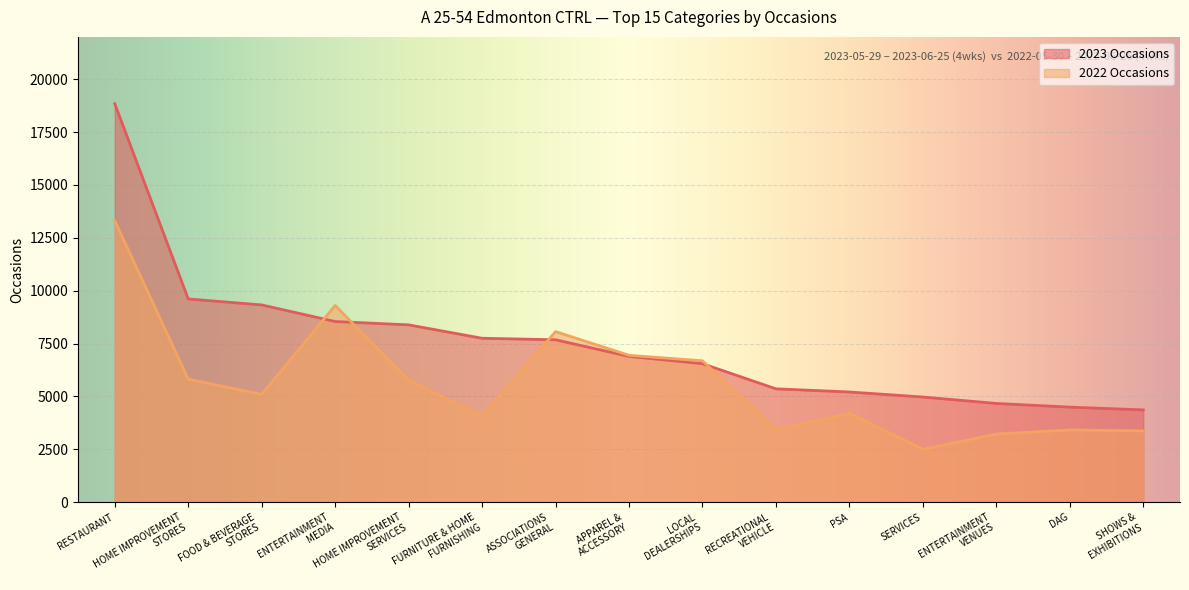

The 2022 Occasions series shows 1068 at DAG. True or false?

False